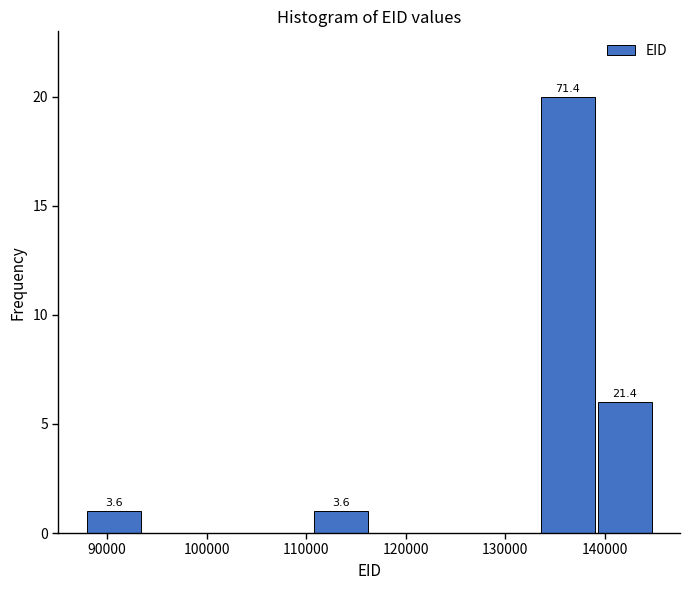

Which range on the x-axis has the tallest bar?

134000 to 139000